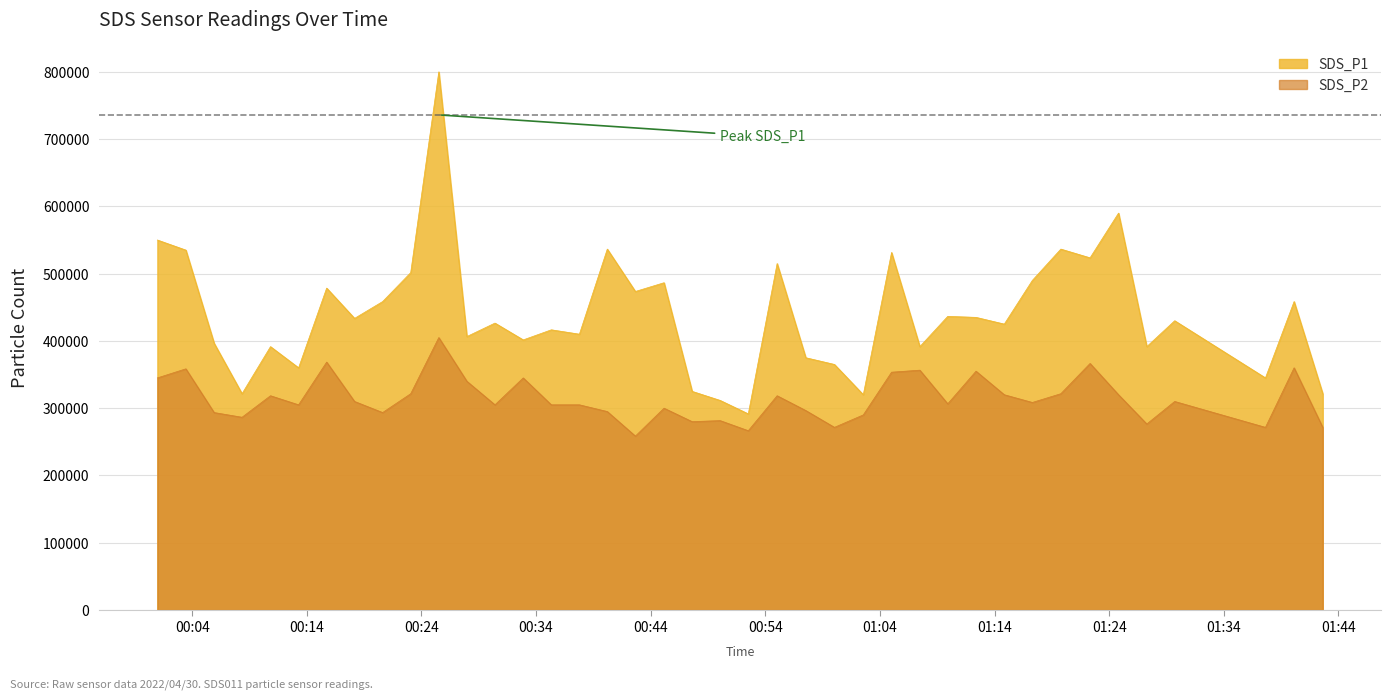

What are all the series names shown in the legend?

SDS_P1, SDS_P2